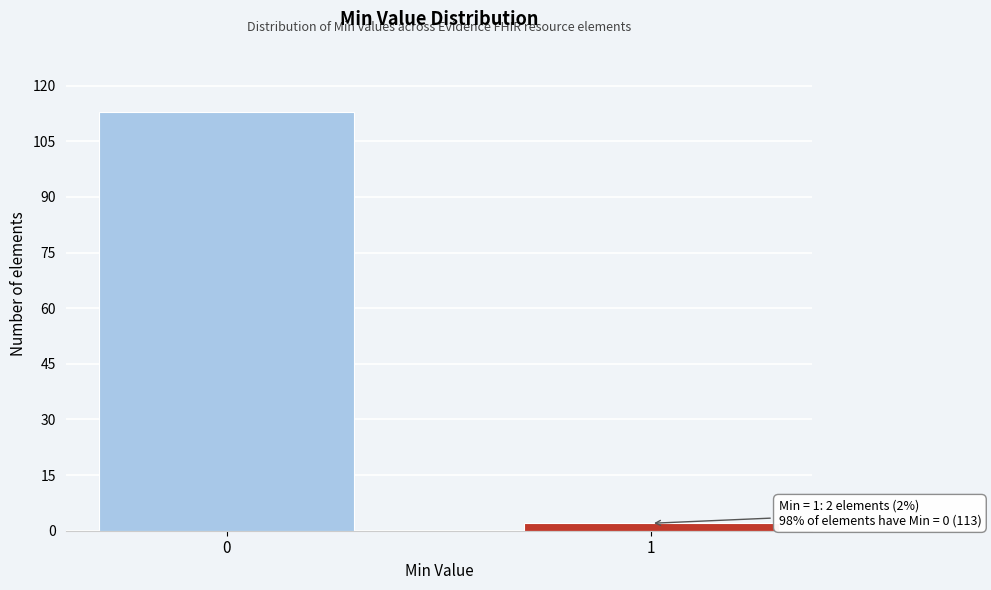

Reading left to right, list all the values displayed in this chart.

0=113	1=2